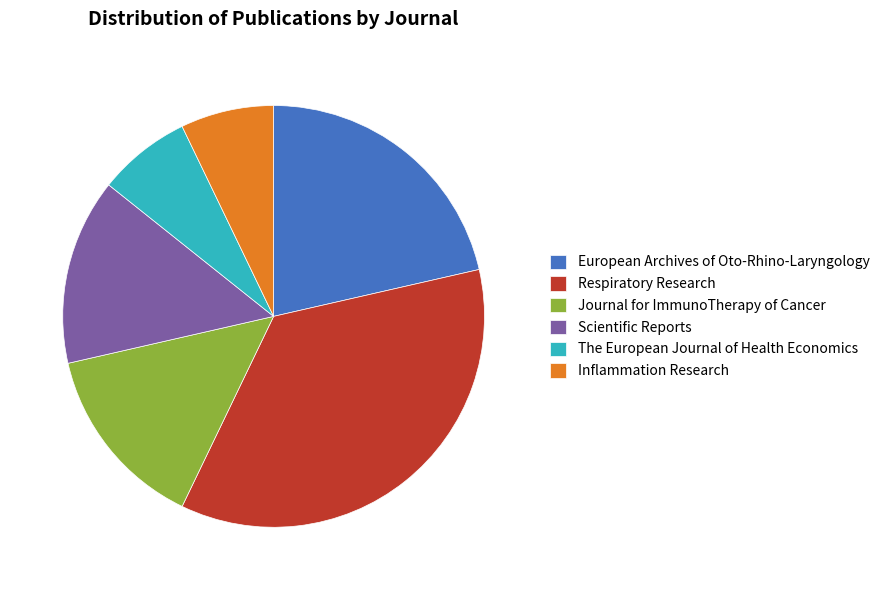

Which has a higher value, Scientific Reports or Respiratory Research?

Respiratory Research